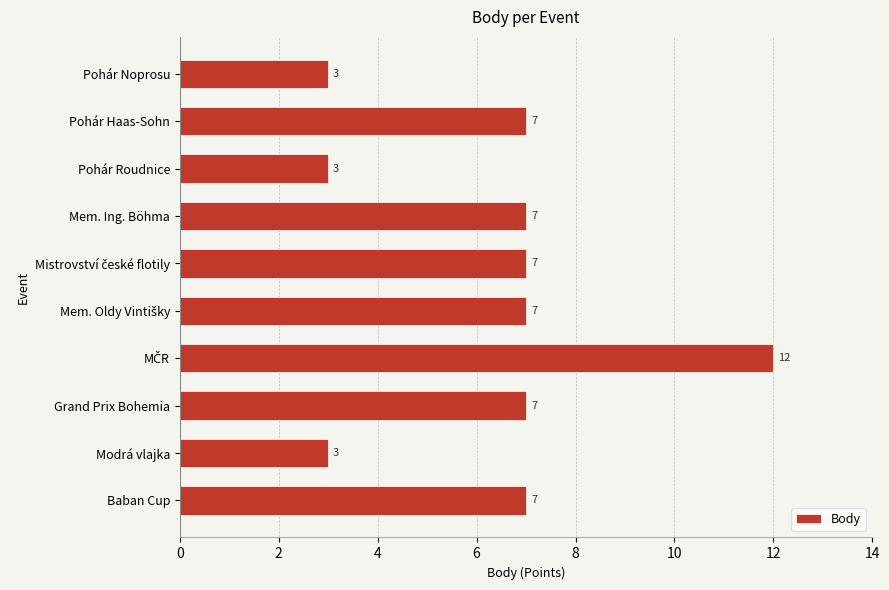

What is the greatest value displayed?

12